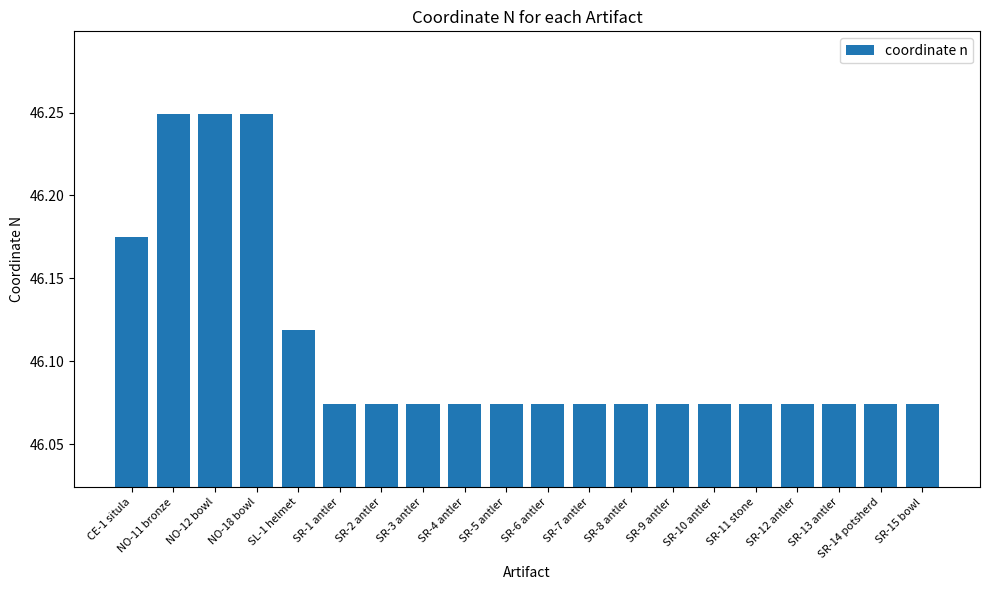

Is it true that the value at SR-3 antler is 29.9?

False